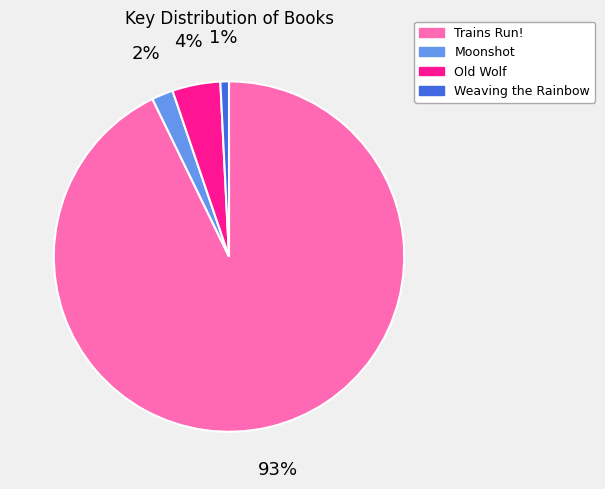

Combined, do Moonshot and Trains Run! account for over 50%?

Yes